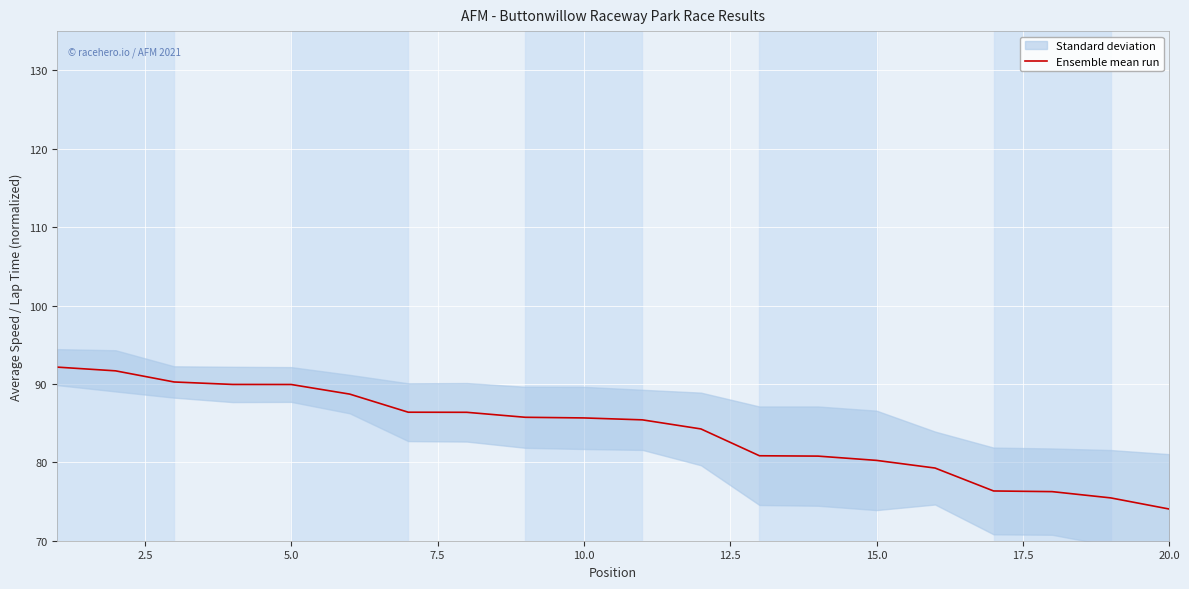

What is the difference between the values at 20.0 and 2.5?

5.9